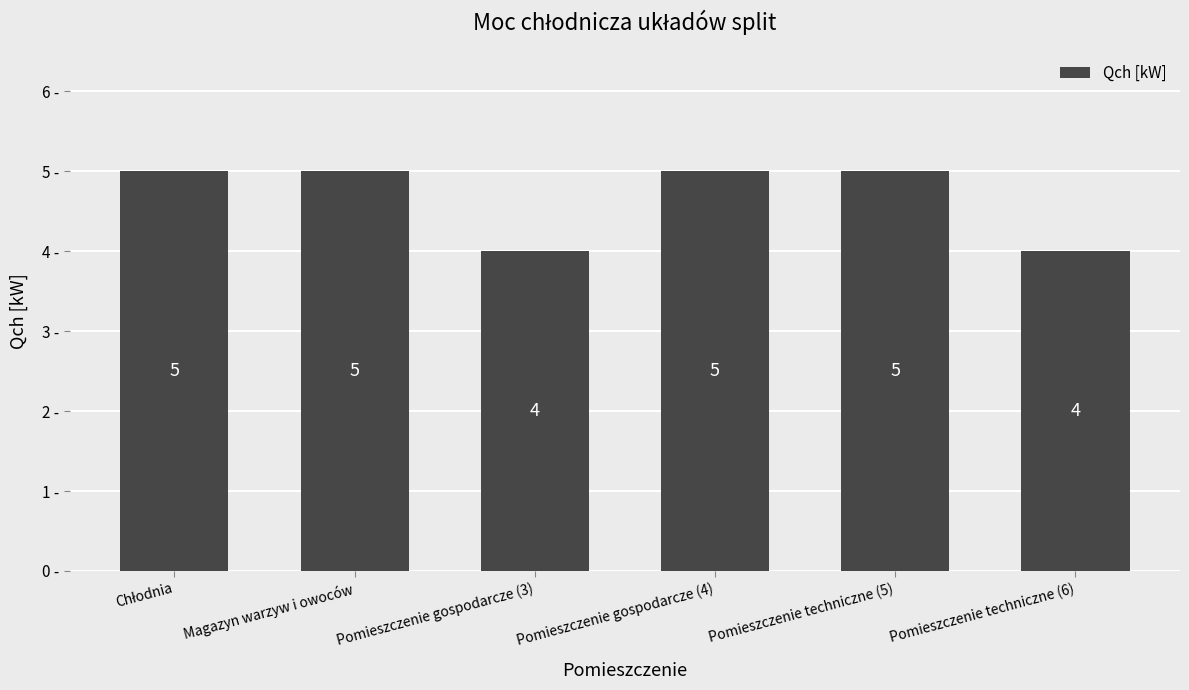

What is the difference between the second highest and second lowest values?

1